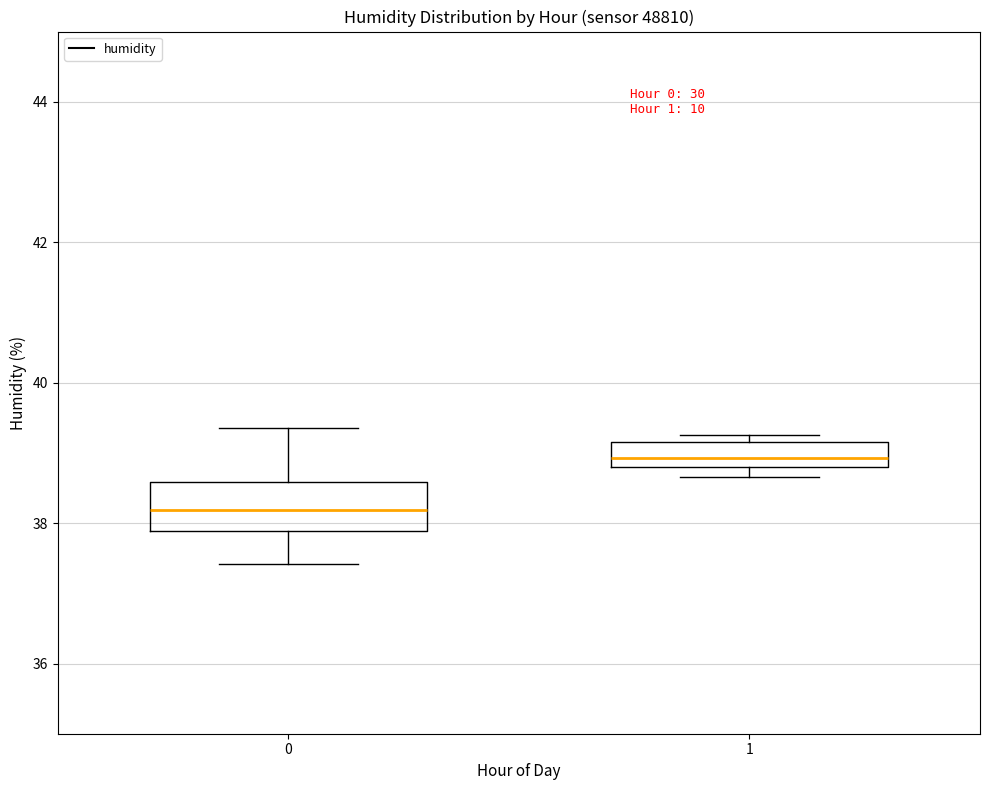

Reading left to right, read every box against the y-axis: the position of its median line, the range the box covers, and the ends of its whiskers. The values are not printed on the chart, so give them approximately, as read against the axis.

0: median 38.2, box 37.8 to 38.6, whiskers 37.4 to 39.4
1: median 39.0, box 38.8 to 39.2, whiskers 38.6 to 39.2 (just above the box's upper edge)